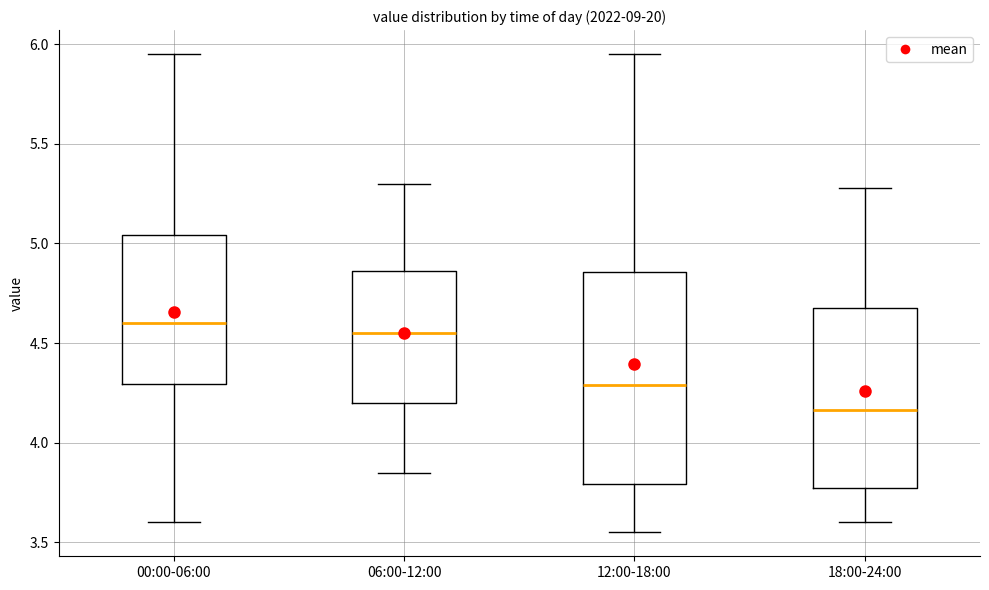

Reading left to right, transcribe this box plot: for each box, give where its median line is, the range the box spans, and where its two whiskers end, as read against the y-axis. The values are not printed on the chart, so give them approximately, as read against the axis.

00:00-06:00: median 4.60, box 4.30 to 5.05, whiskers 3.60 to 5.95
06:00-12:00: median 4.55, box 4.20 to 4.85, whiskers 3.85 to 5.30
12:00-18:00: median 4.30, box 3.80 to 4.85, whiskers 3.55 to 5.95
18:00-24:00: median 4.15, box 3.75 to 4.70, whiskers 3.60 to 5.30